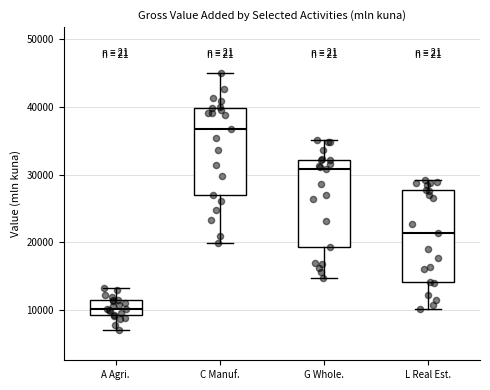

Reading left to right, read every box against the y-axis: the position of its median line, the range the box covers, and the ends of its whiskers. The values are not printed on the chart, so give them approximately, as read against the axis.

A Agri.: median 10000, box 9000 to 11000, whiskers 7000 to 13000
C Manuf.: median 37000, box 27000 to 40000, whiskers 20000 to 45000
G Whole.: median 31000, box 19000 to 32000, whiskers 15000 to 35000
L Real Est.: median 21000, box 14000 to 28000, whiskers 10000 to 29000